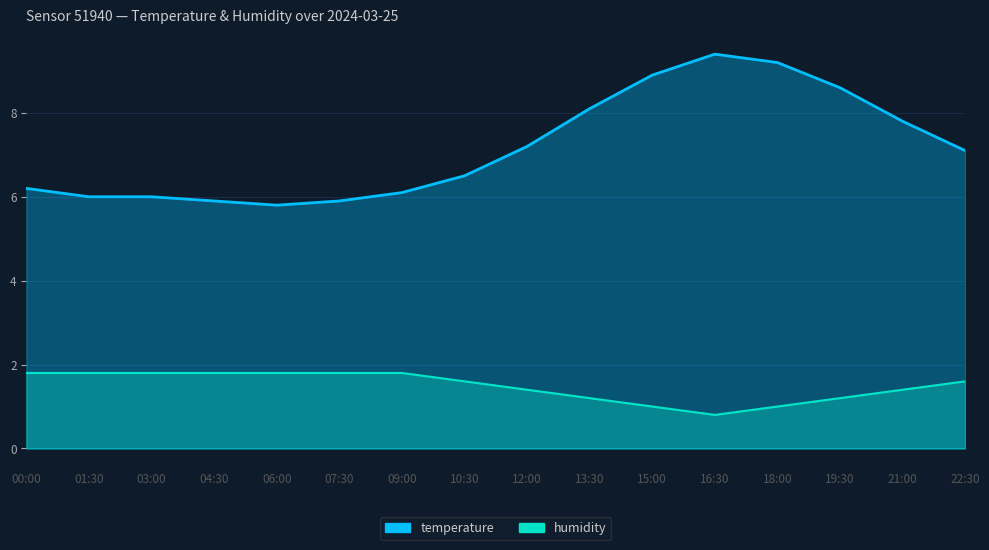

What is the sum of the temperature values at 01:30 and 13:30?

14.1